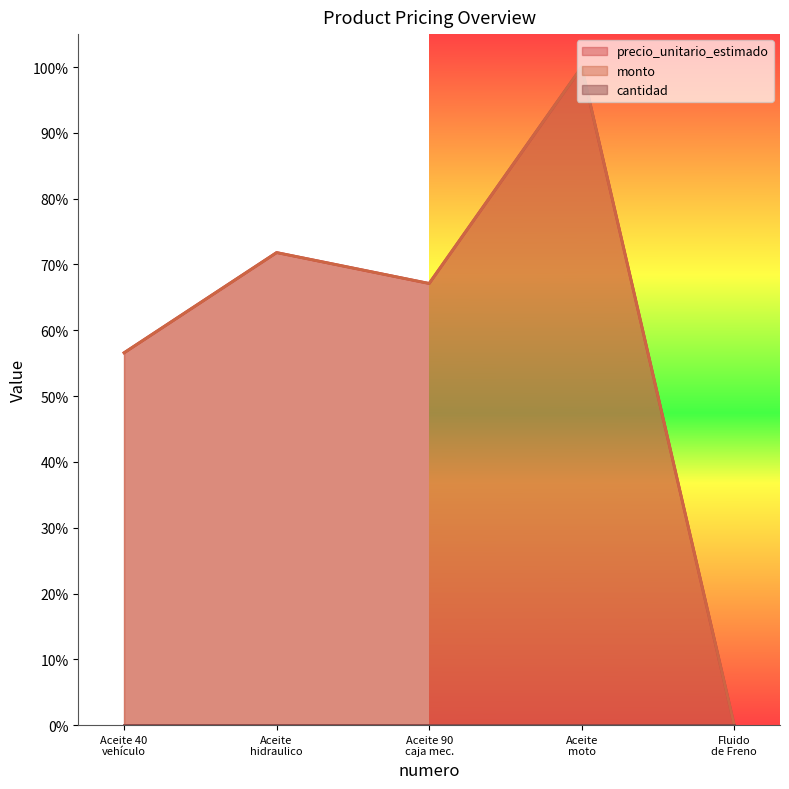

True or false: precio_unitario_estimado and monto intersect in this chart.

False